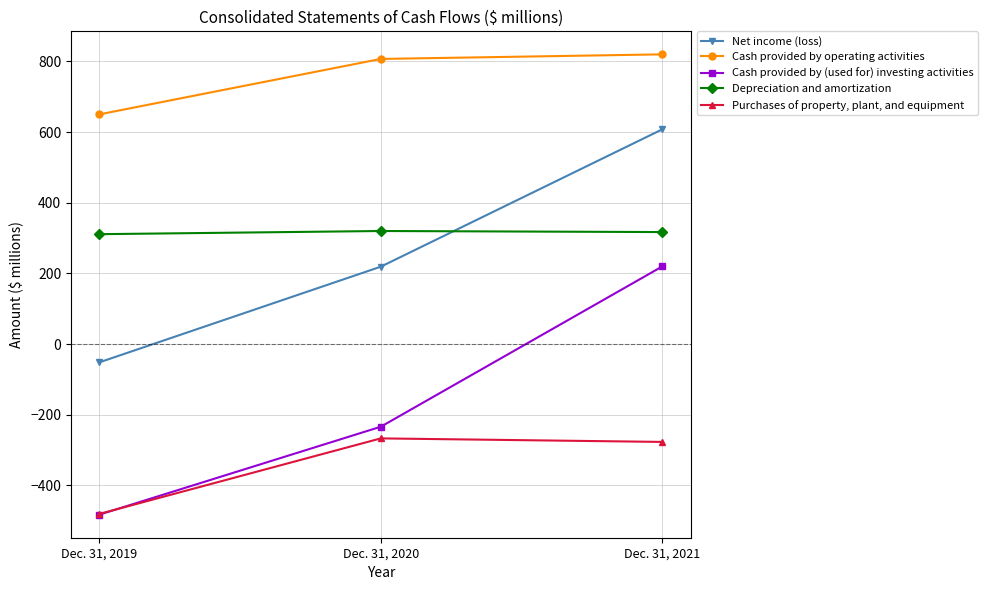

What is the sum of the Purchases of property, plant, and equipment values at Dec. 31, 2019 and Dec. 31, 2020?

-748